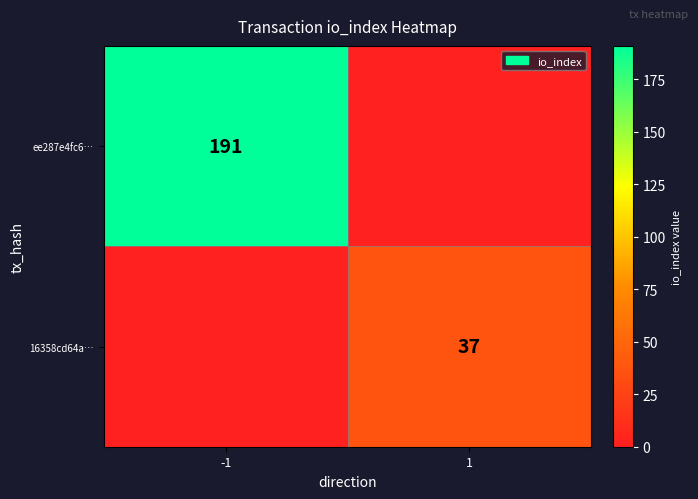

What is the difference between the highest and lowest values at 1?

37